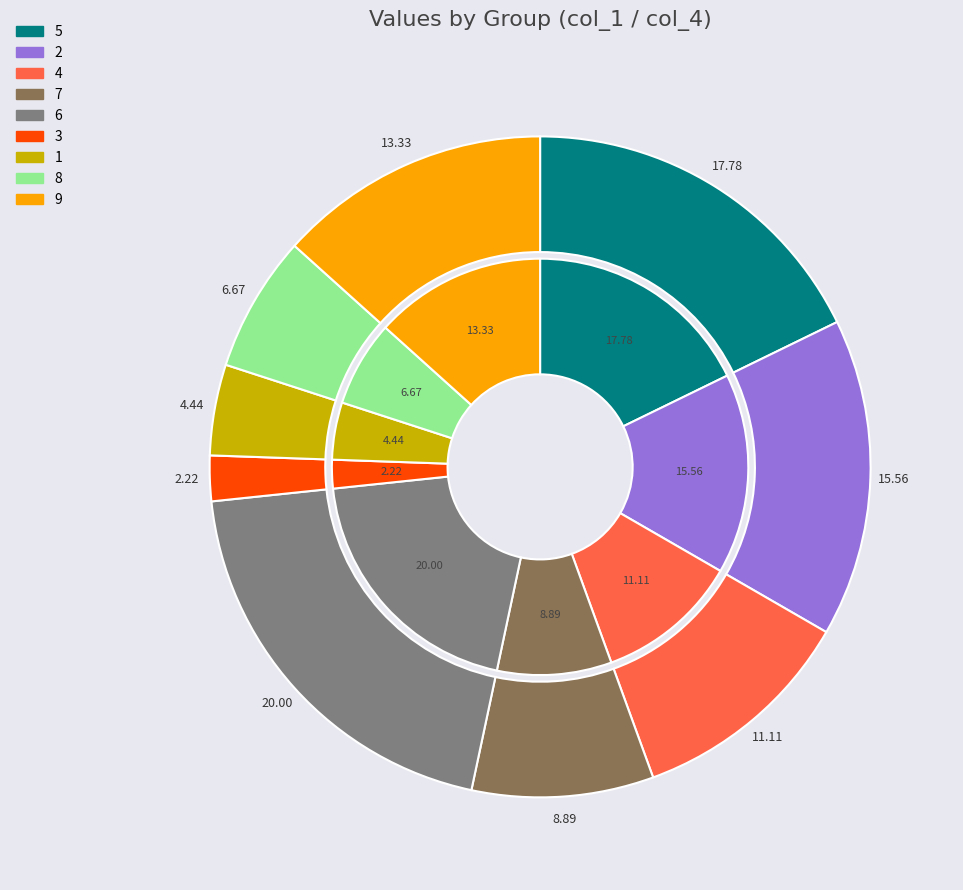

Rank the categories by value from highest to lowest.

6, 5, 2, 9, 4, 7, 8, 1, 3